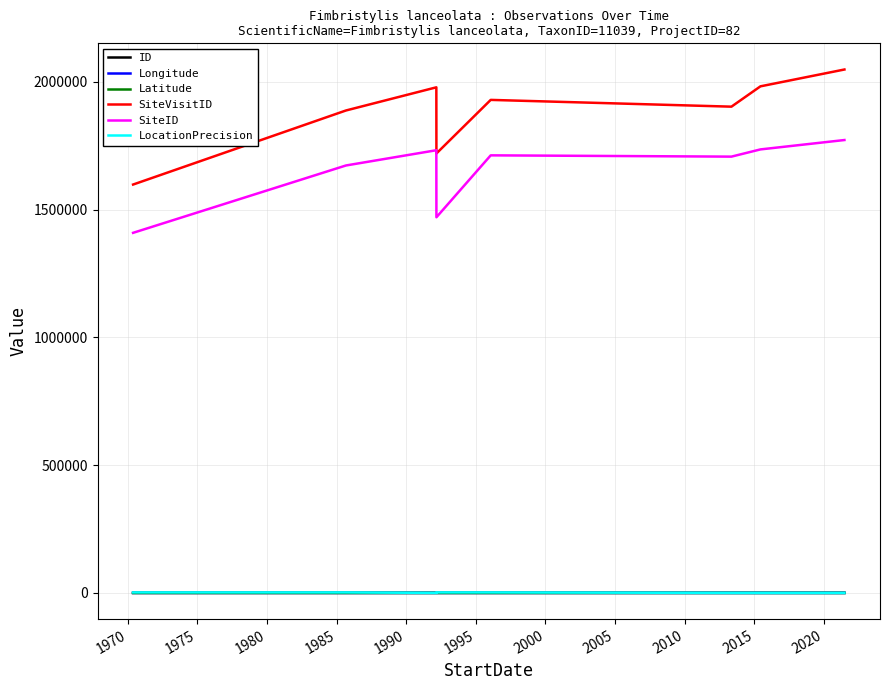

Which series has the largest total across all categories?

SiteVisitID